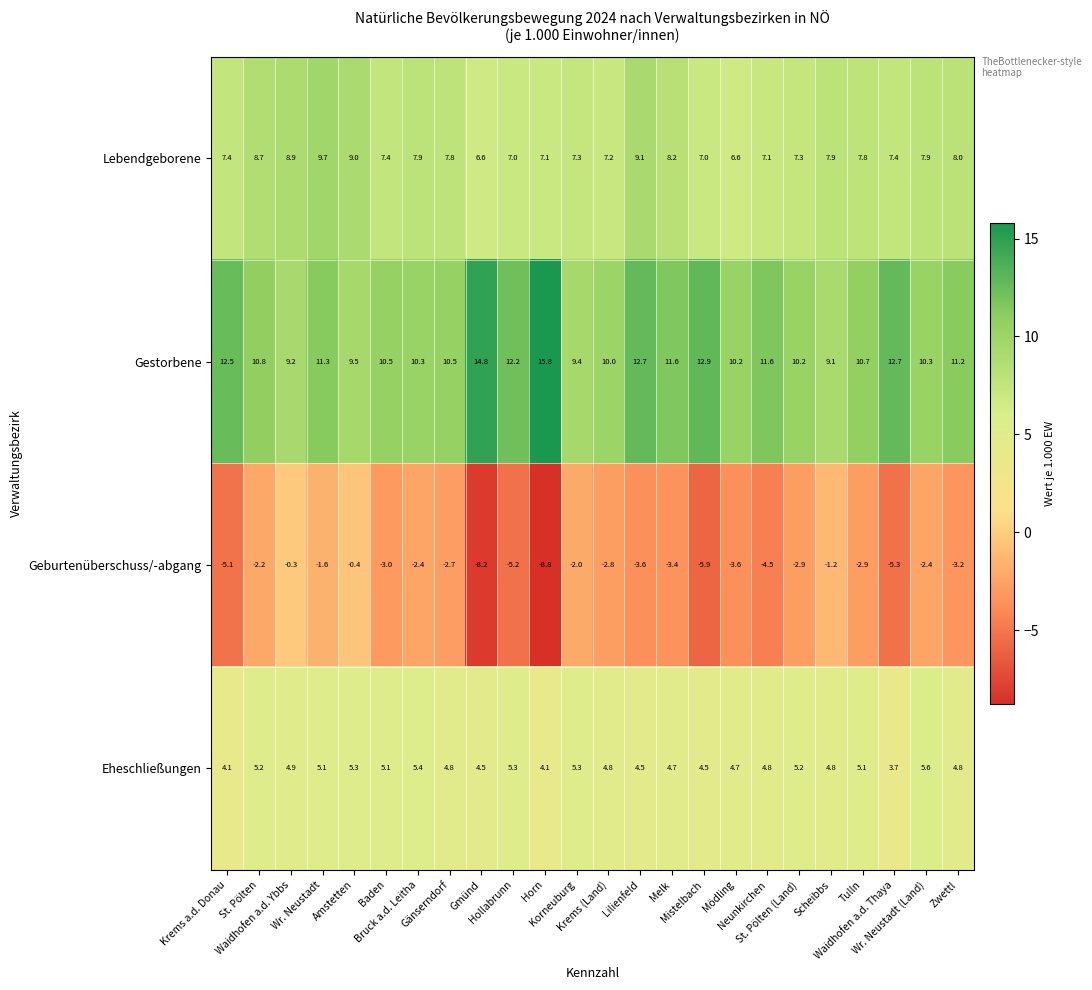

What is the average value of the Eheschließungen series?

4.8